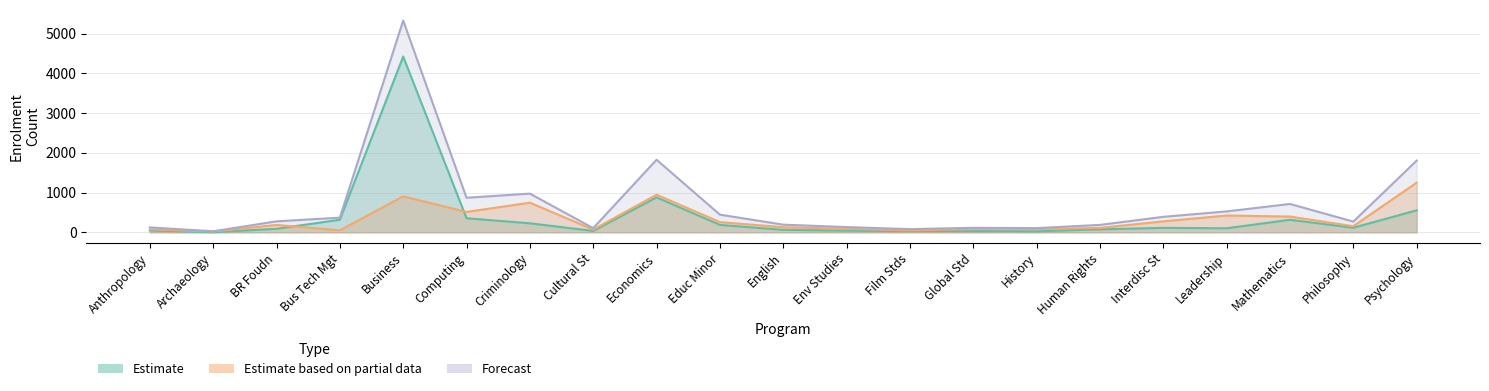

Rank the series at Psychology from highest to lowest value.

Grand Total, Part-Time Total, Full-Time Total